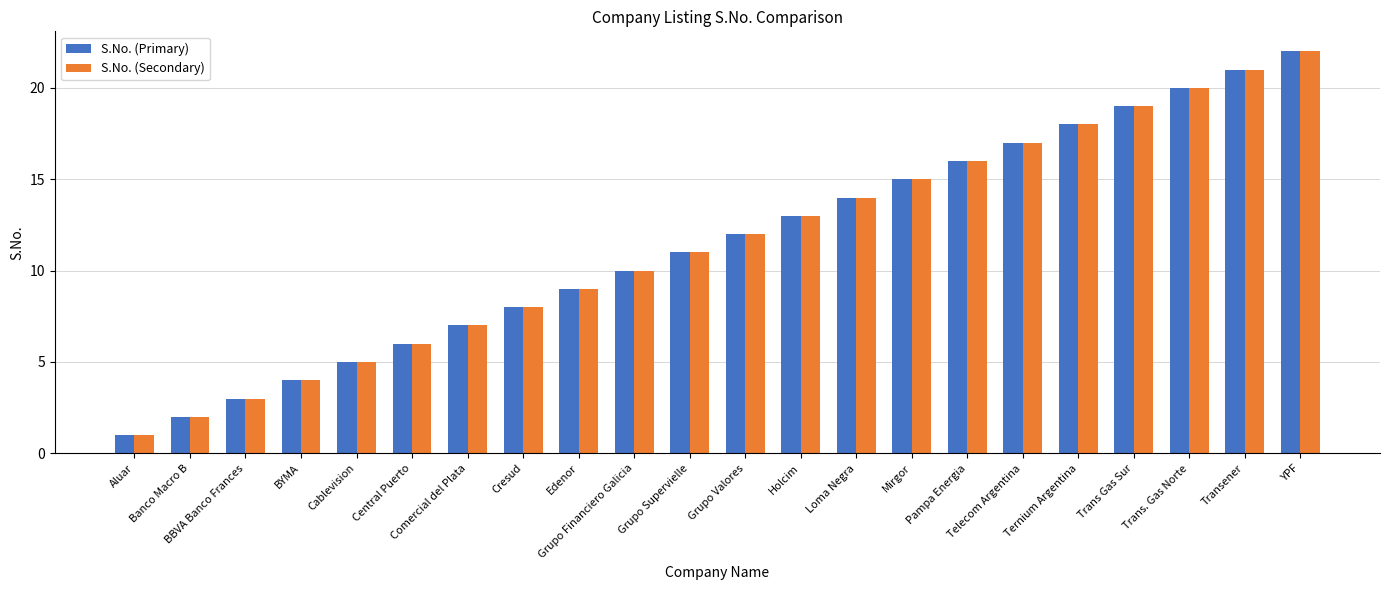

What is the value of the S.No. (Secondary) bar at the 20th from the left?

20